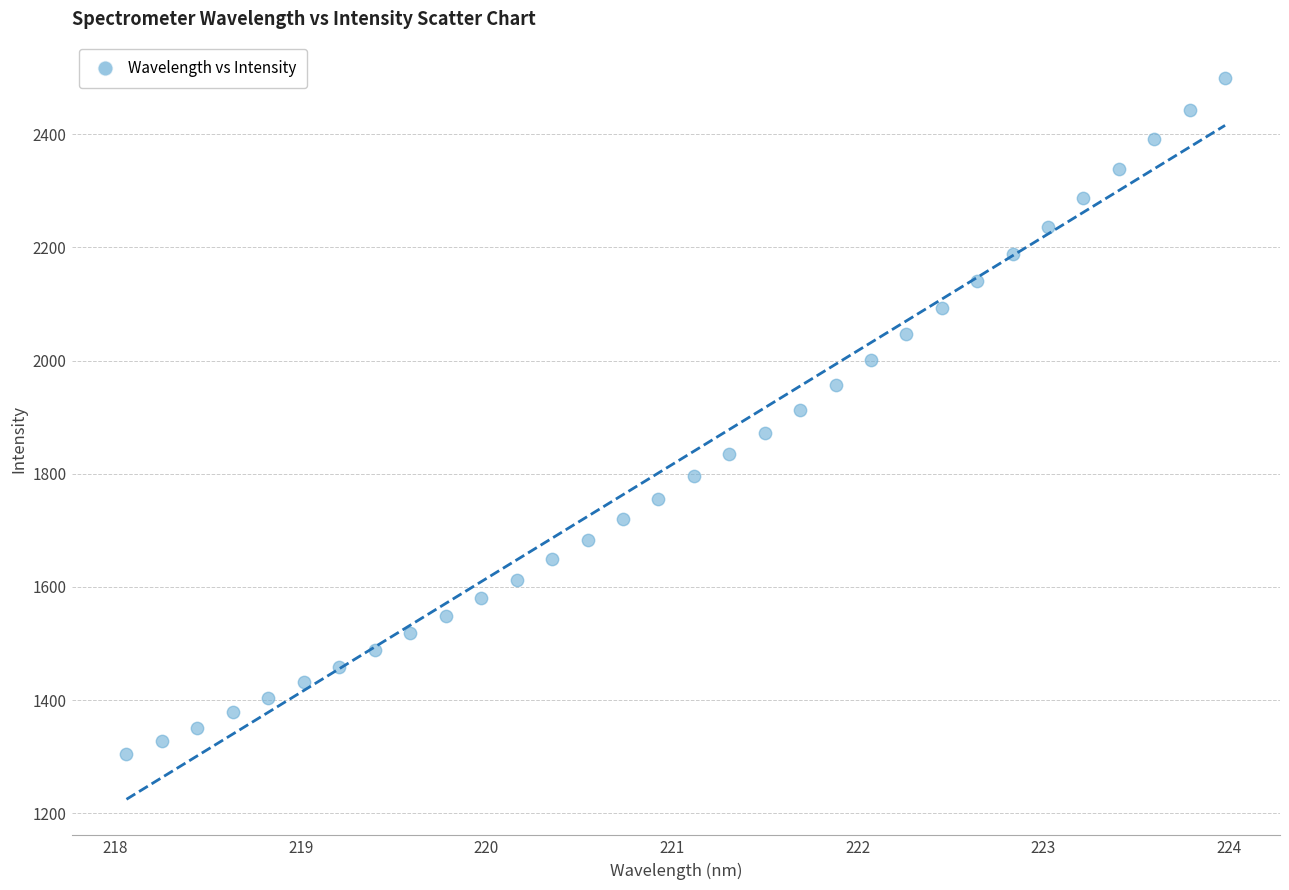

What is the range of Y values (max minus min)?

1194.4